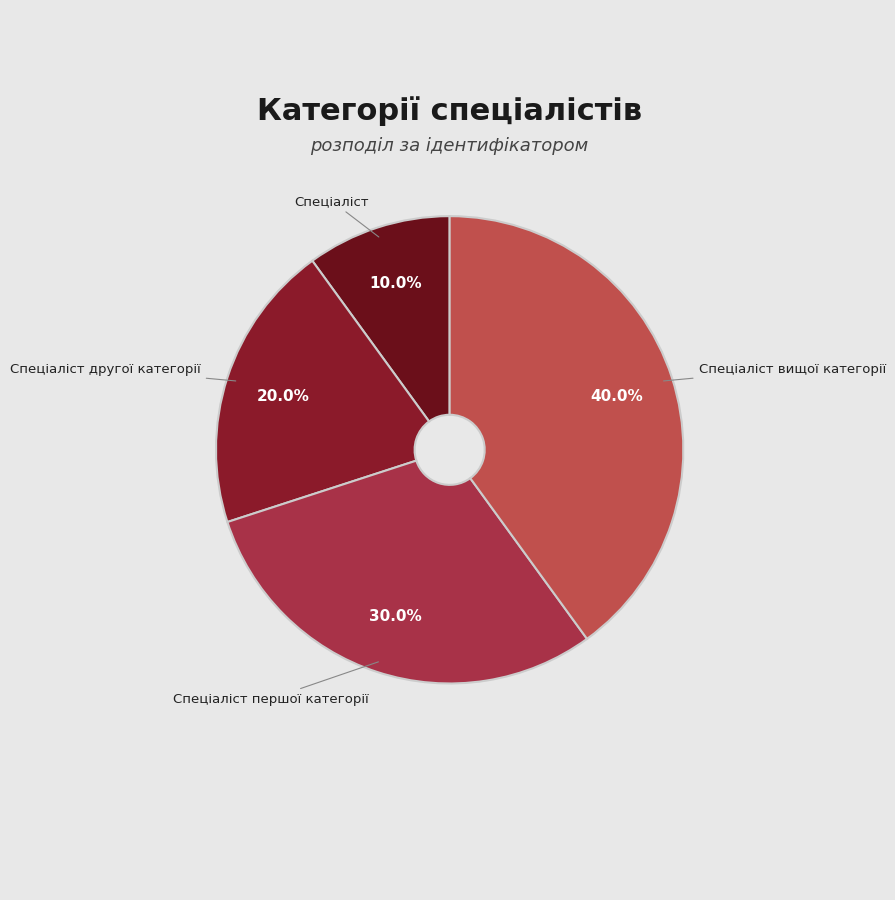

How many slices are in this pie chart?

4